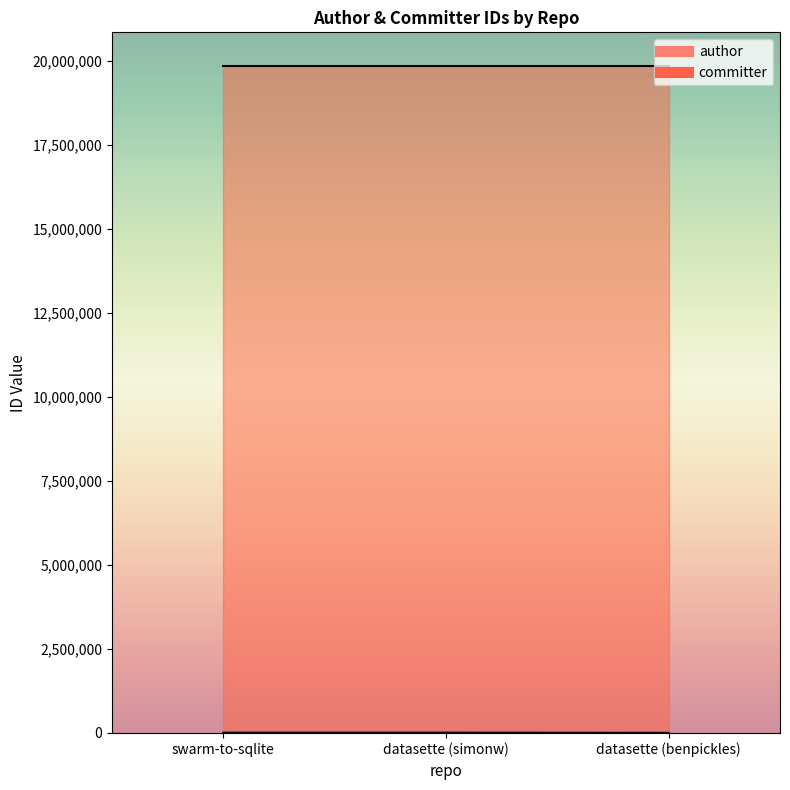

What is the difference between the second highest and minimum values?

5962